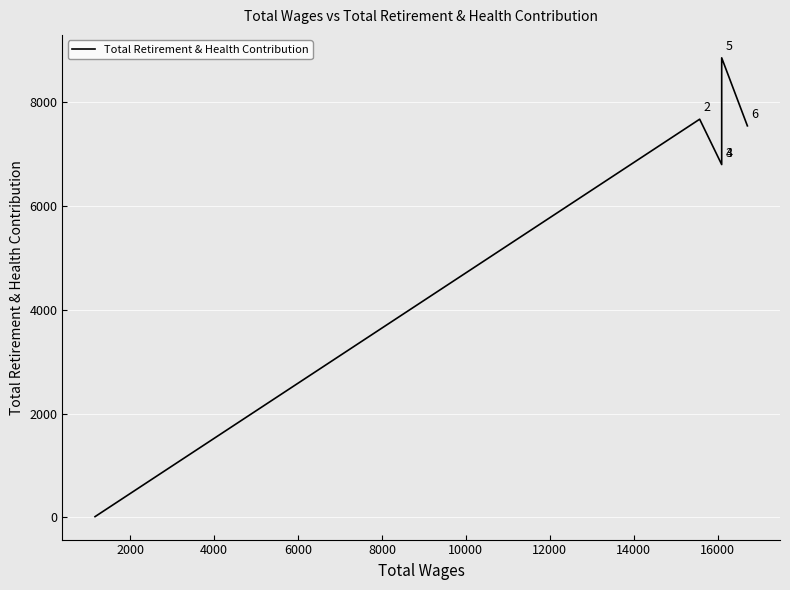

Between 10000 and 6000, which is larger?

10000